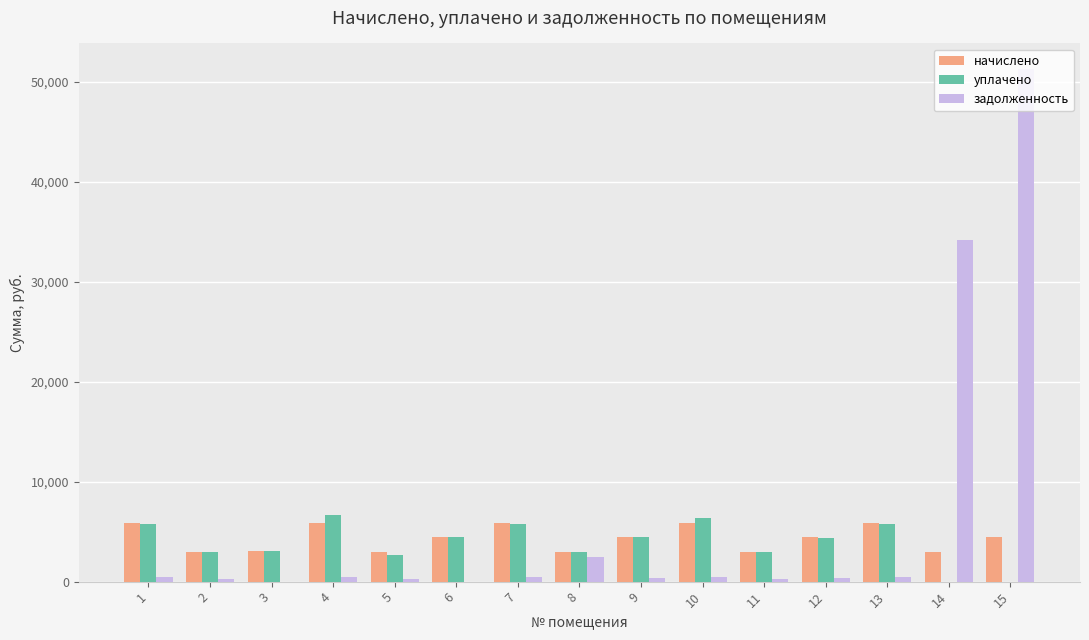

What is the greatest value displayed?

51255.1